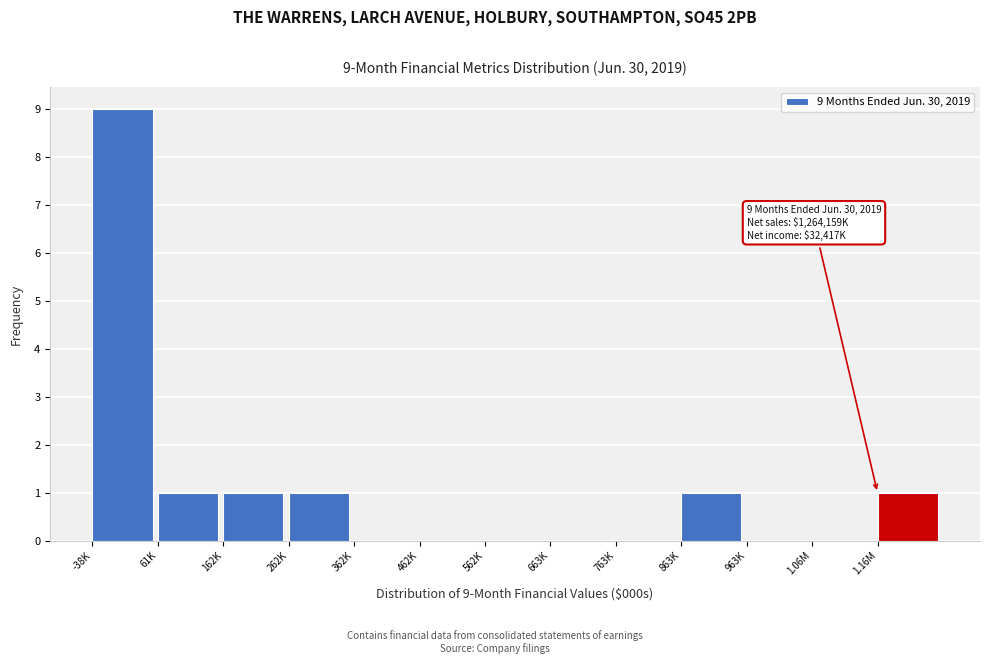

Reading left to right, list all the values displayed in this chart.

-38K=9	61K=1	162K=1	262K=1	362K=0	462K=0	562K=0	663K=0	763K=0	863K=1	963K=0	1.06M=0	1.16M=1